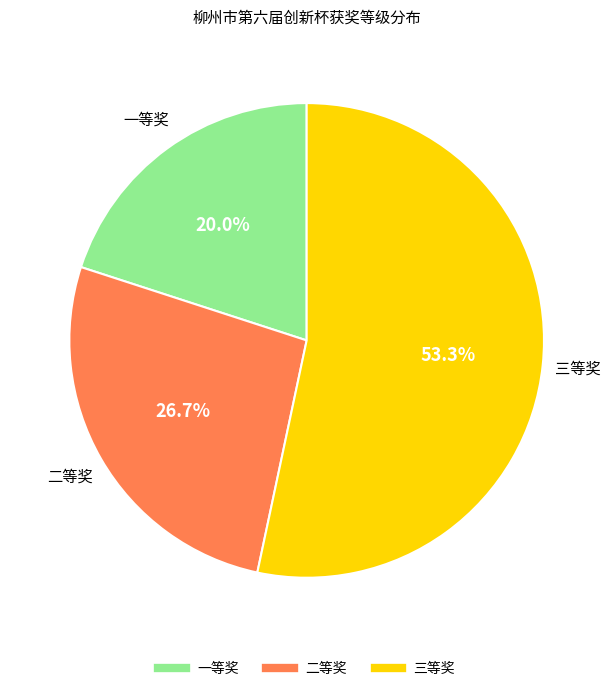

Is it true that 二等奖 is 32% of the pie?

False